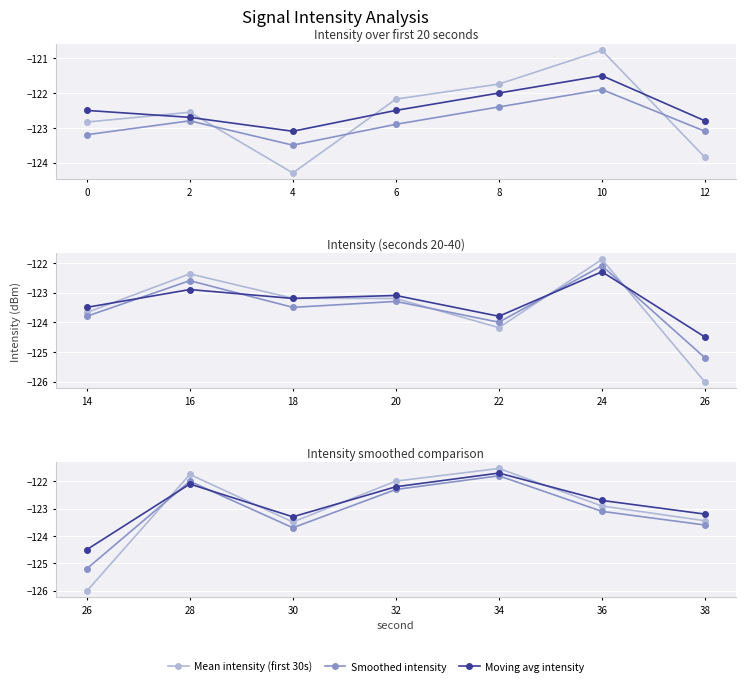

Rank the series by their average value, from highest to lowest.

Moving avg intensity, Mean intensity (first 30s), Smoothed intensity